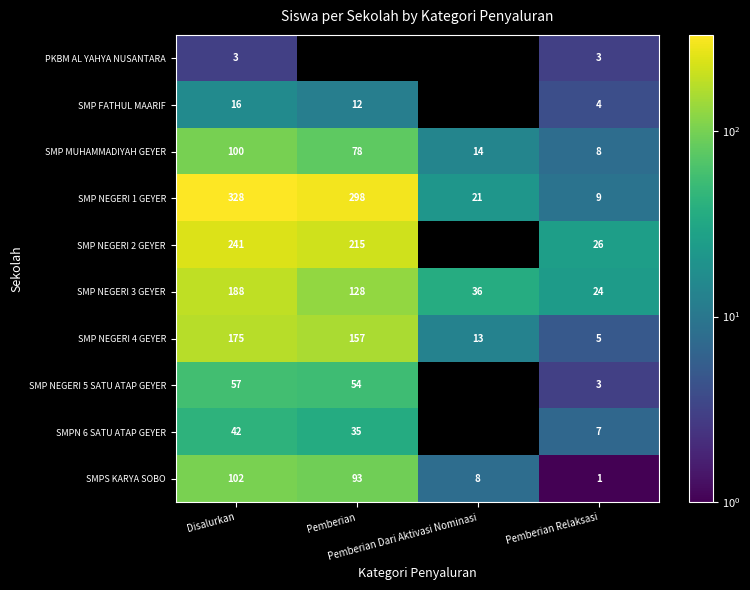

What is the highest value of the SMP MUHAMMADIYAH GEYER series?

100